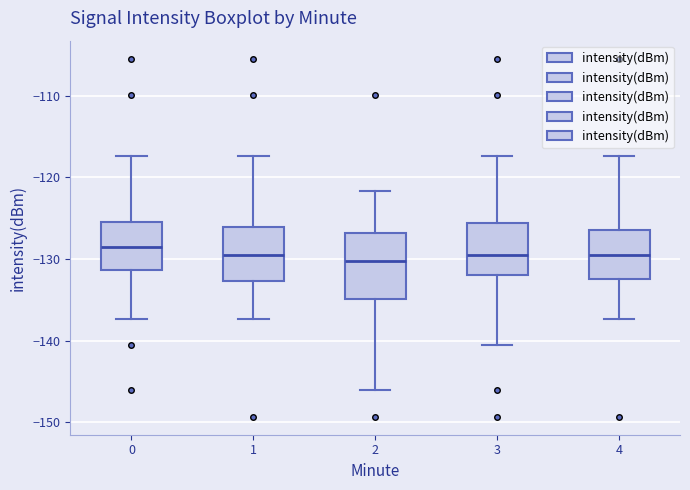

Reading left to right, transcribe this box plot: for each box, give where its median line is, the range the box spans, and where its two whiskers end, as read against the y-axis. The values are not printed on the chart, so give them approximately, as read against the axis.

0: median -129, box -131 to -126, whiskers -137 to -117
1: median -129, box -133 to -126, whiskers -137 to -117
2: median -130, box -135 to -127, whiskers -146 to -122
3: median -129, box -132 to -126, whiskers -141 to -117
4: median -129, box -133 to -126, whiskers -137 to -117